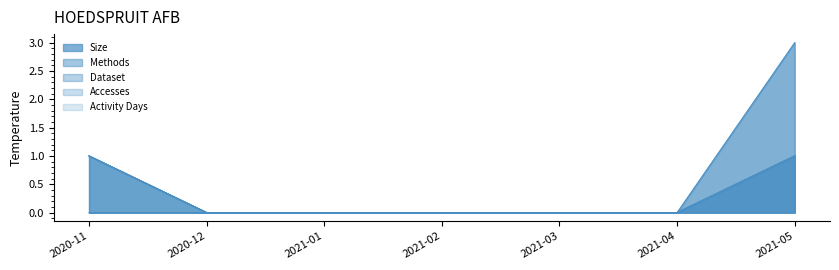

True or false: Dataset and Activity Days intersect in this chart.

False